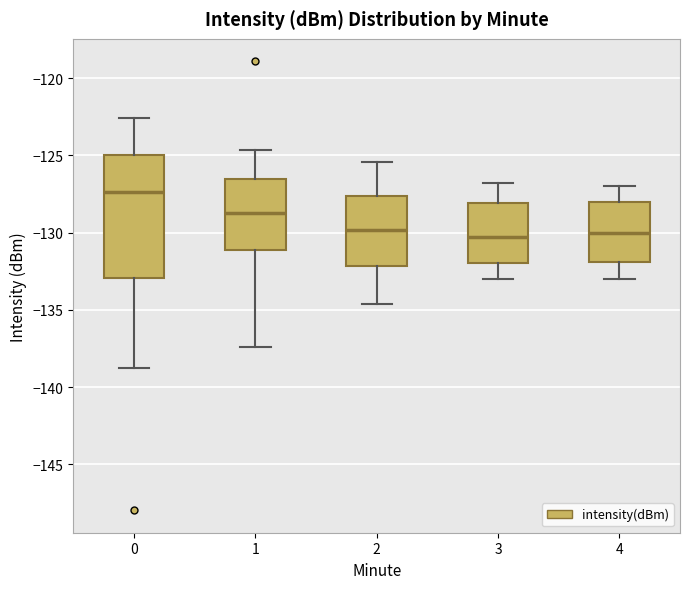

Reading left to right, transcribe this box plot: for each box, give where its median line is, the range the box spans, and where its two whiskers end, as read against the y-axis. The values are not printed on the chart, so give them approximately, as read against the axis.

0: median -127.5, box -133.0 to -125.0, whiskers -138.5 to -122.5
1: median -128.5, box -131.0 to -126.5, whiskers -137.5 to -124.5
2: median -130.0, box -132.0 to -127.5, whiskers -134.5 to -125.5
3: median -130.5, box -132.0 to -128.0, whiskers -133.0 to -127.0
4: median -130.0, box -132.0 to -128.0, whiskers -133.0 to -127.0